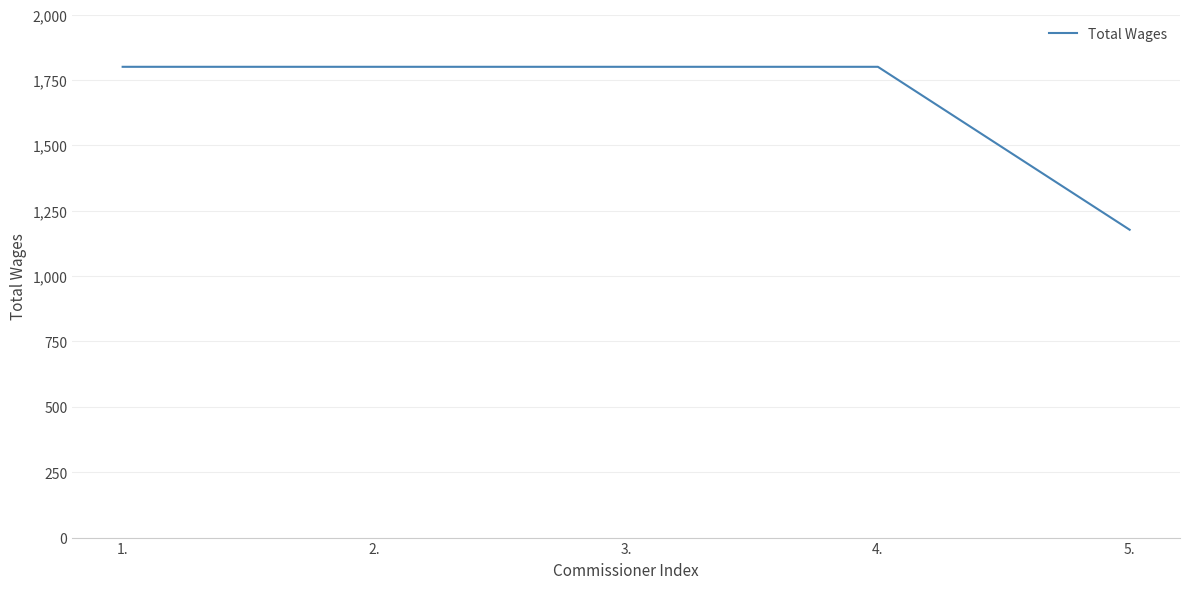

What is the sum of all values?

8377